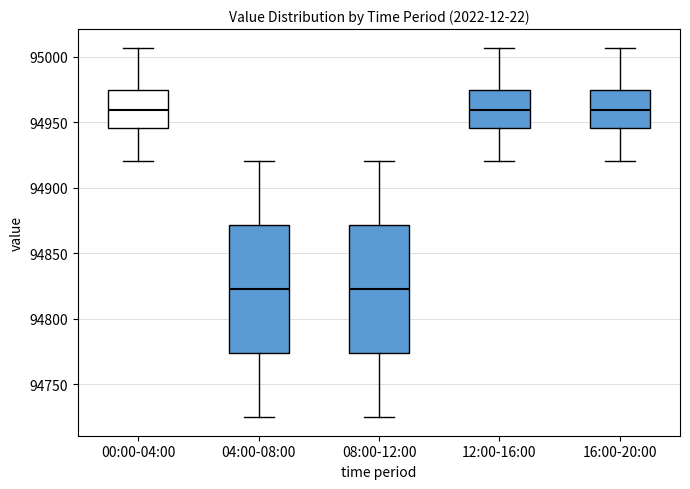

Reading left to right, transcribe this box plot: for each box, give where its median line is, the range the box spans, and where its two whiskers end, as read against the y-axis. The values are not printed on the chart, so give them approximately, as read against the axis.

00:00-04:00: median 94960, box 94945 to 94975, whiskers 94920 to 95005
04:00-08:00: median 94825, box 94775 to 94870, whiskers 94725 to 94920
08:00-12:00: median 94825, box 94775 to 94870, whiskers 94725 to 94920
12:00-16:00: median 94960, box 94945 to 94975, whiskers 94920 to 95005
16:00-20:00: median 94960, box 94945 to 94975, whiskers 94920 to 95005